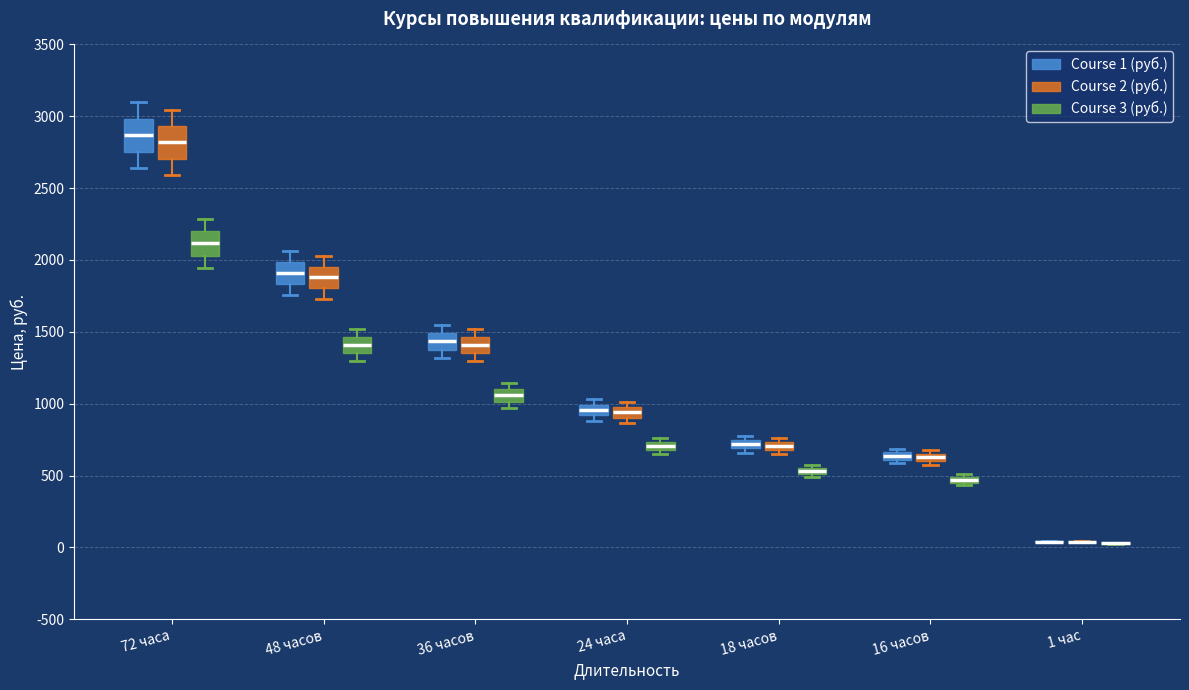

Where does the median line of the box for 72 часа (Course 2 (руб.)) sit on the y-axis? The values are not printed on the chart, so give them approximately, as read against the axis.

2800